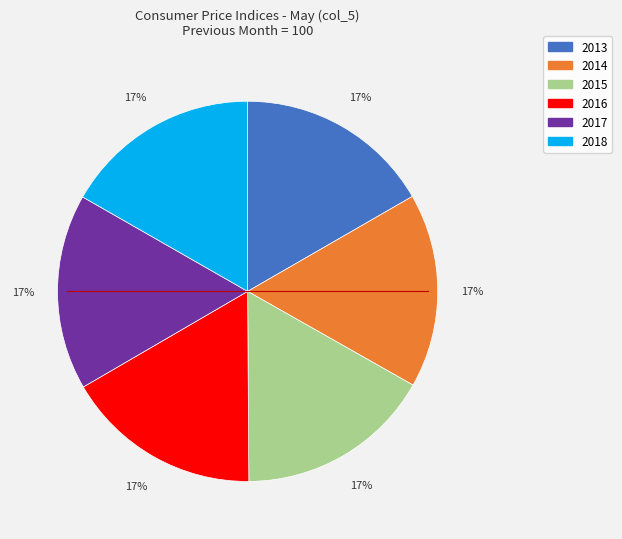

To the nearest percent, what is the average slice percentage?

17%